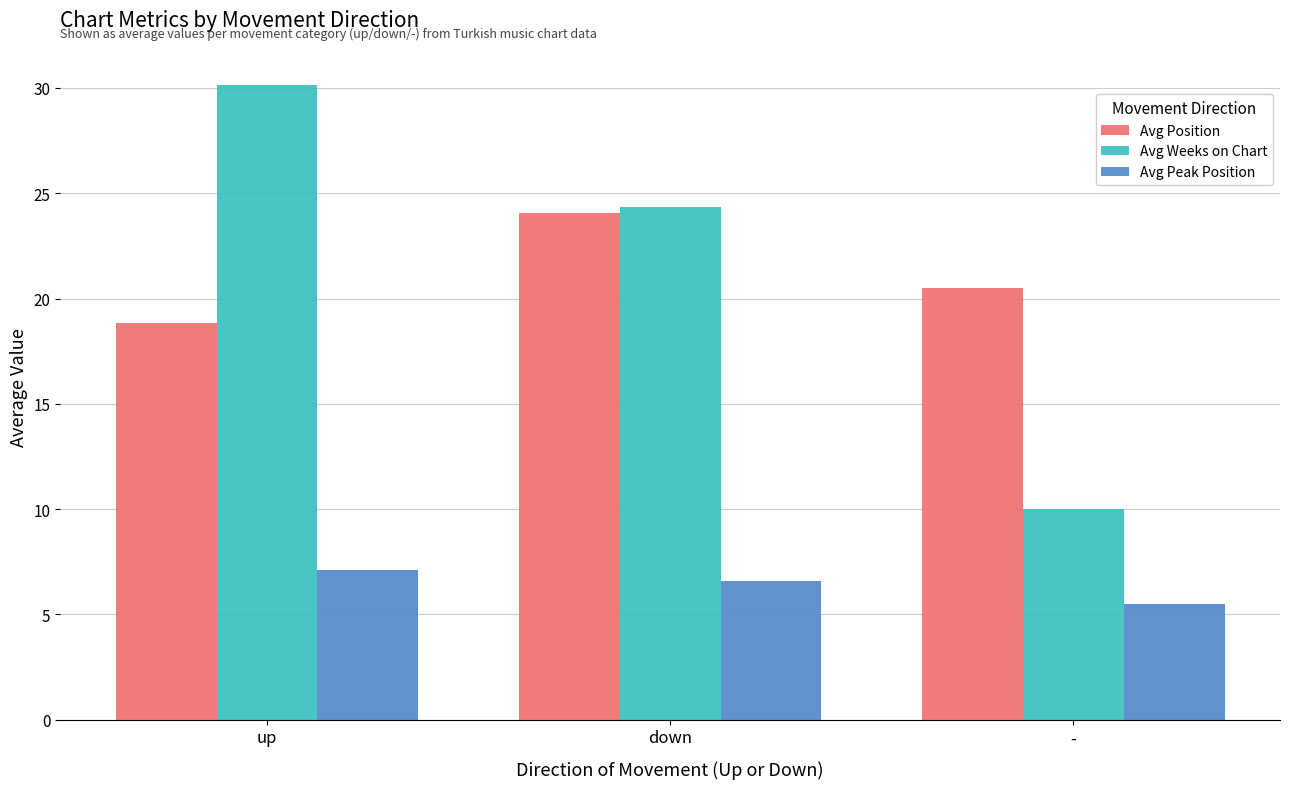

What is the total value across all series at -?

36.0